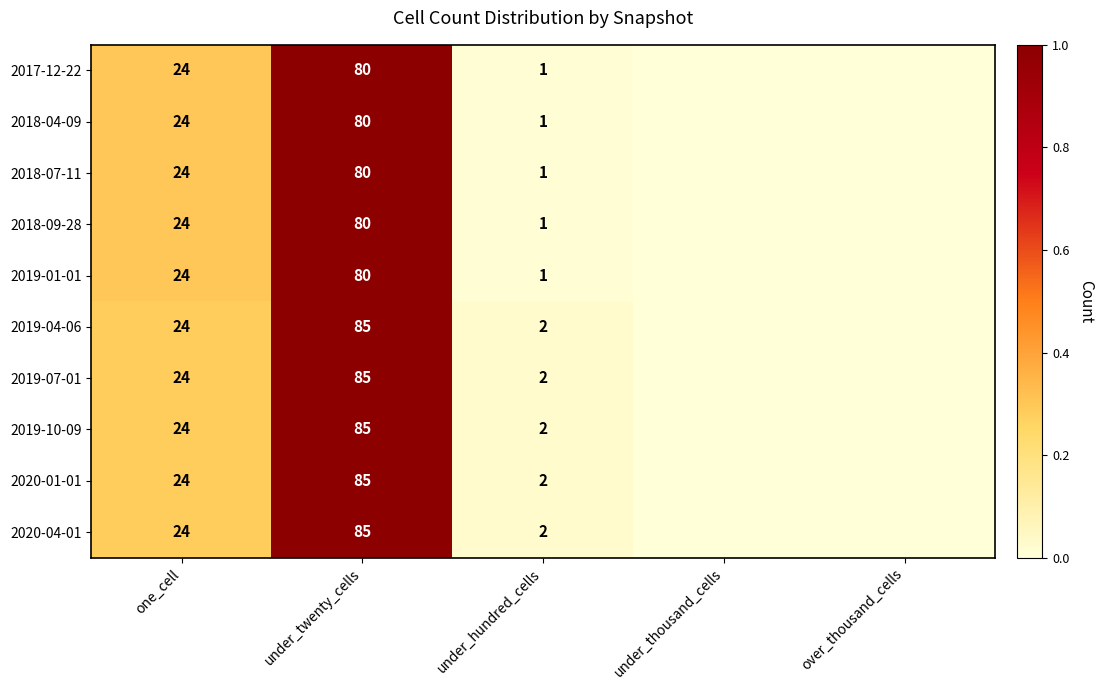

The 2019-10-09 series shows 85 at under_twenty_cells. True or false?

True